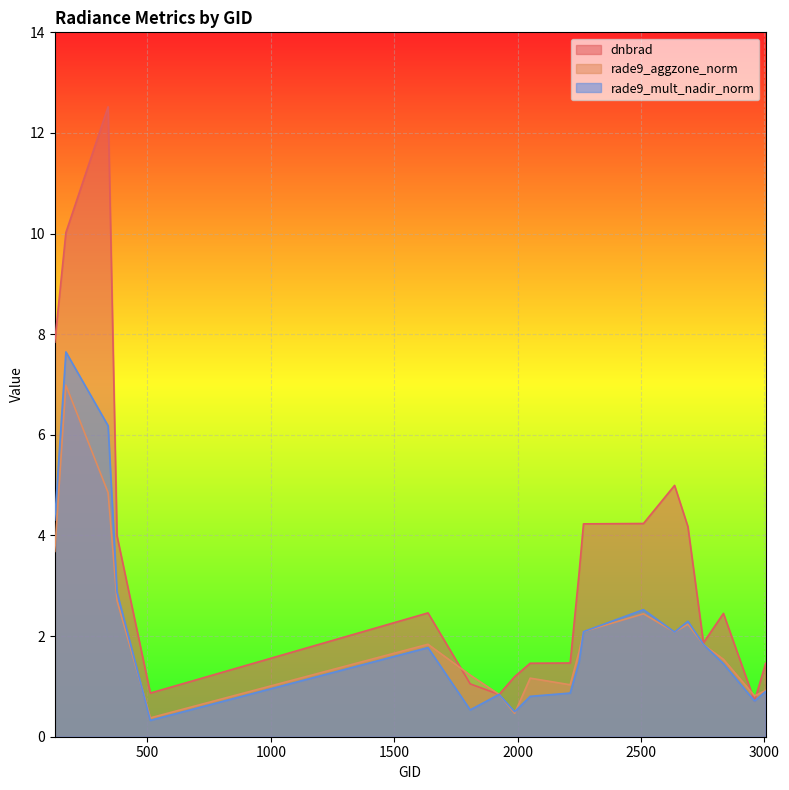

The rade9_mult_nadir_norm series shows 3.0 at 1637. True or false?

False